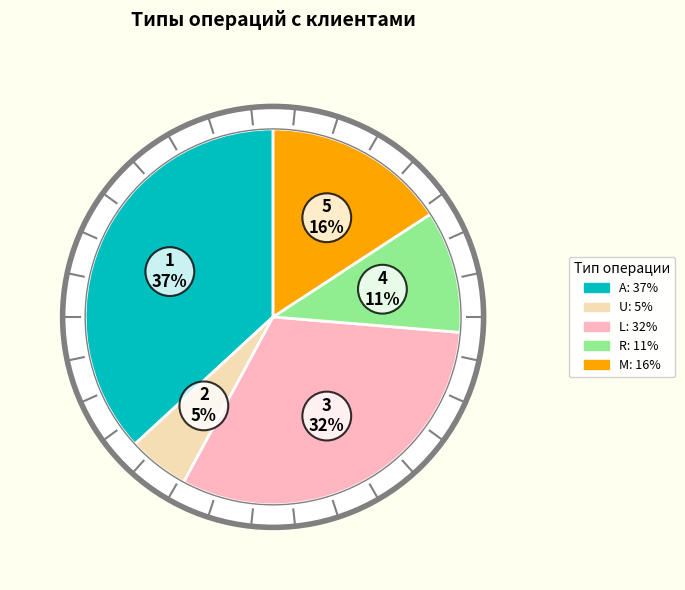

Which has a higher value, (R) Удаление кодов or (L) Добавление кодов?

(L) Добавление кодов